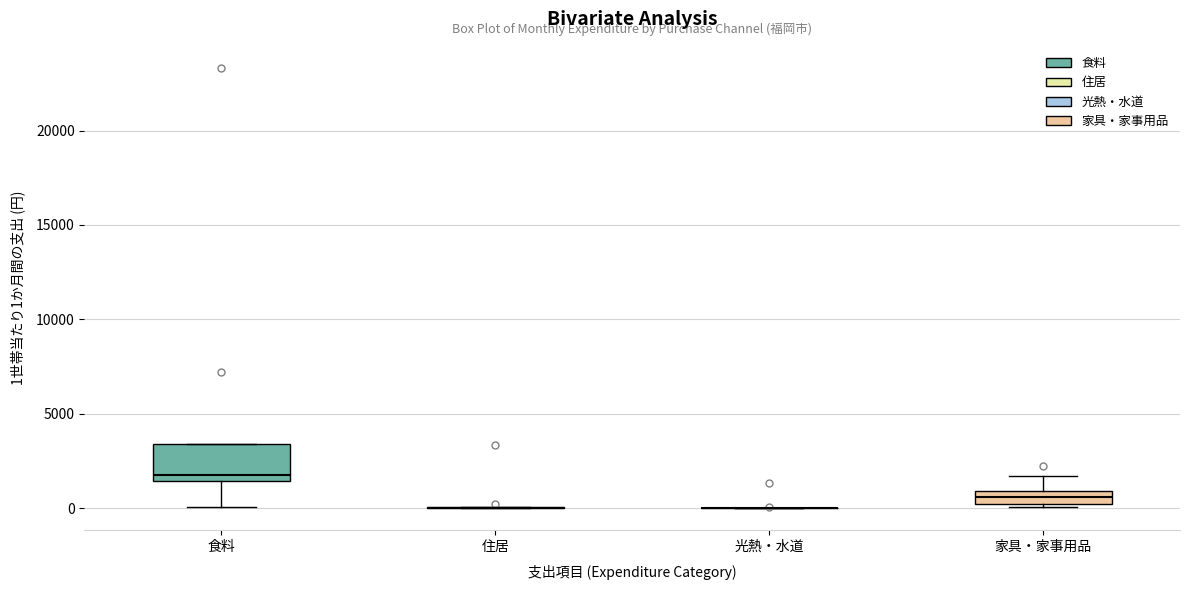

Which box is the tallest, from its lower edge to its upper edge?

食料